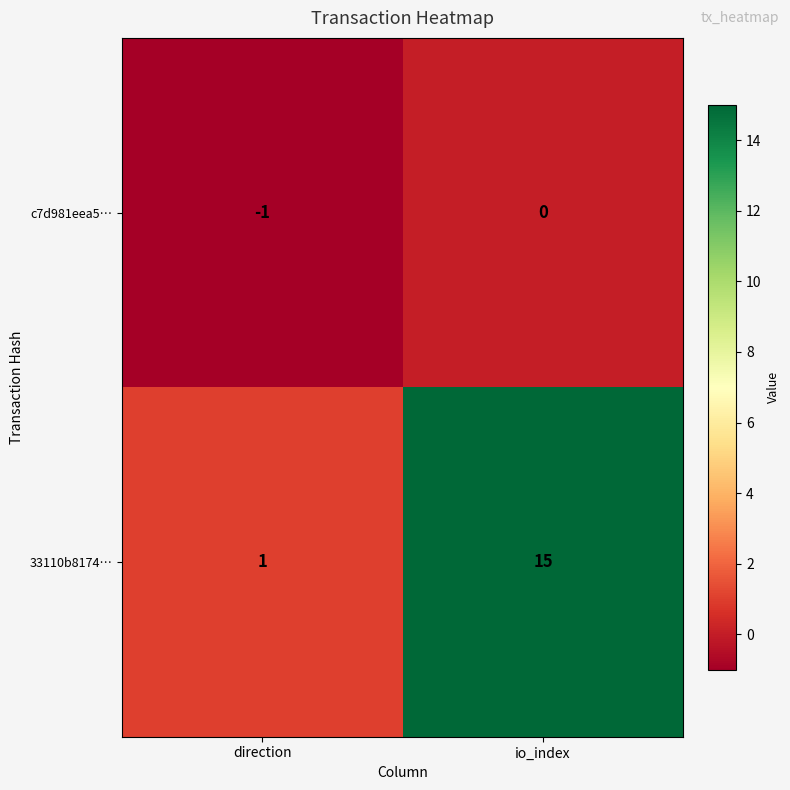

What is the maximum value shown in the chart?

15